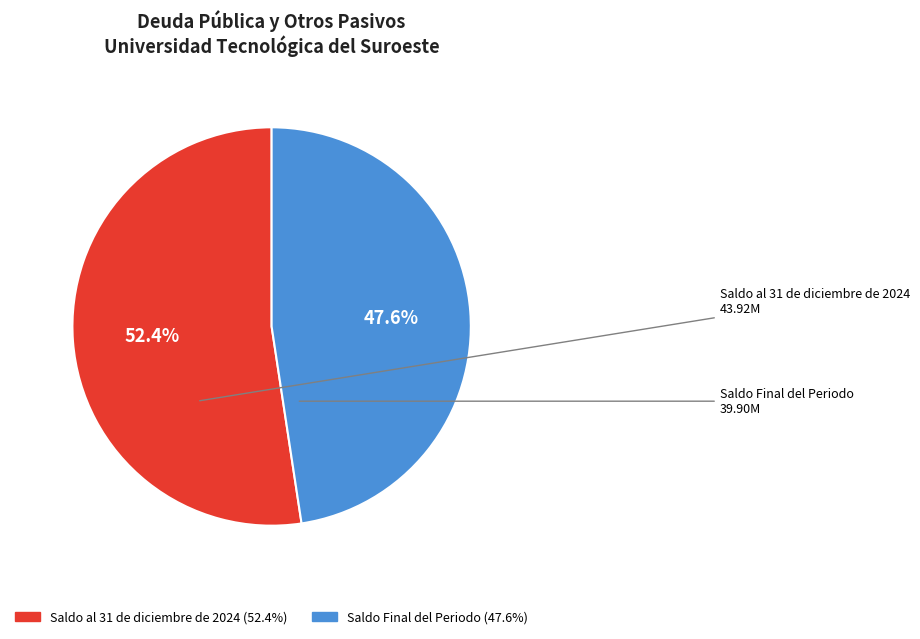

What percentage is NOT represented by Saldo Final del Periodo?

52.4%